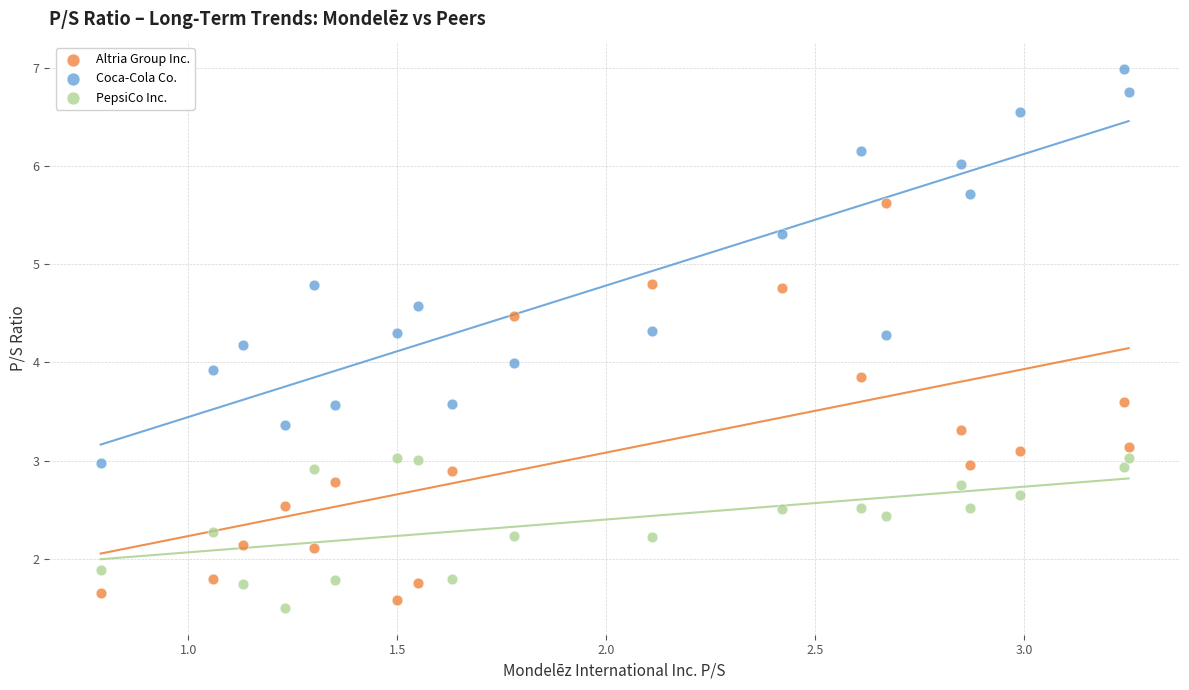

What are all the series names shown in the legend?

Altria Group Inc., Coca-Cola Co., PepsiCo Inc.